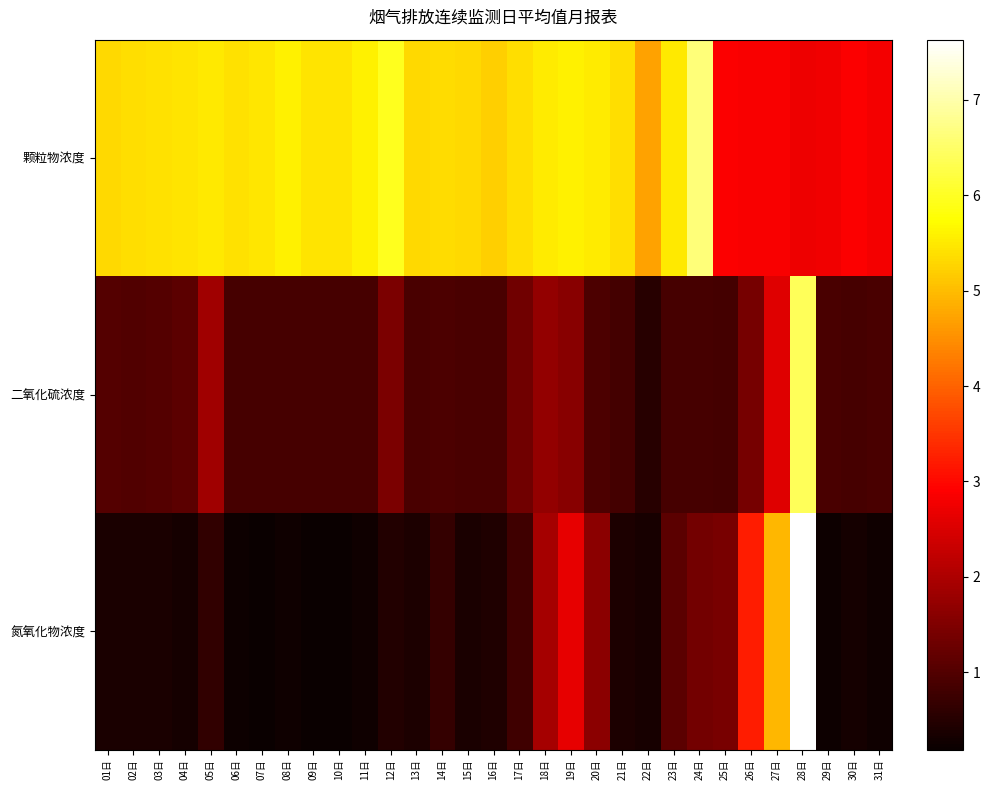

Between 31日 and 20日, which is larger?

20日